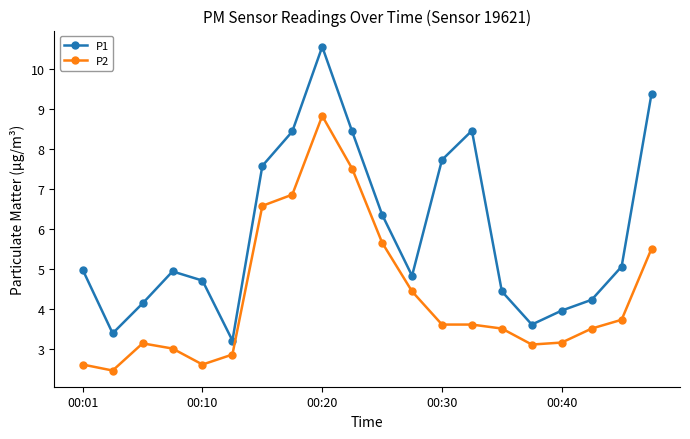

True or false: P1 and P2 cross at least once.

False